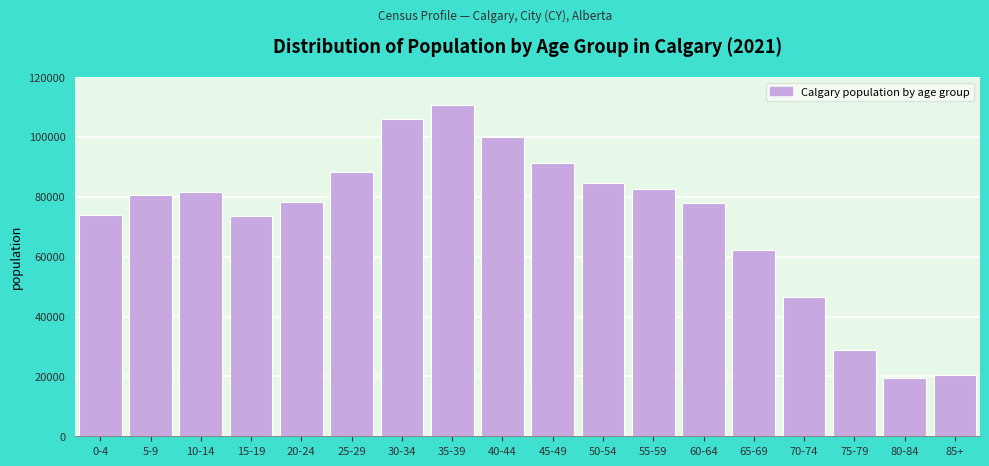

At which category does the chart reach its peak across all series?

35-39